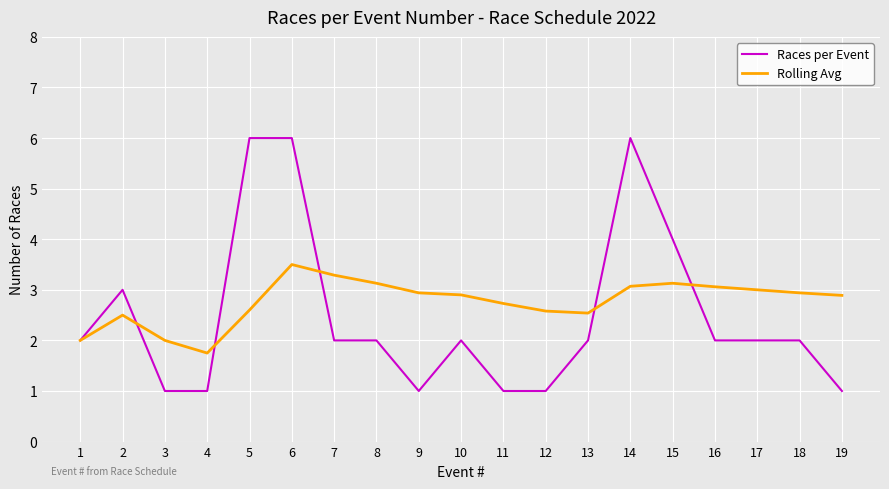

Rank the series at 7 from highest to lowest value.

Rolling Avg, Races per Event